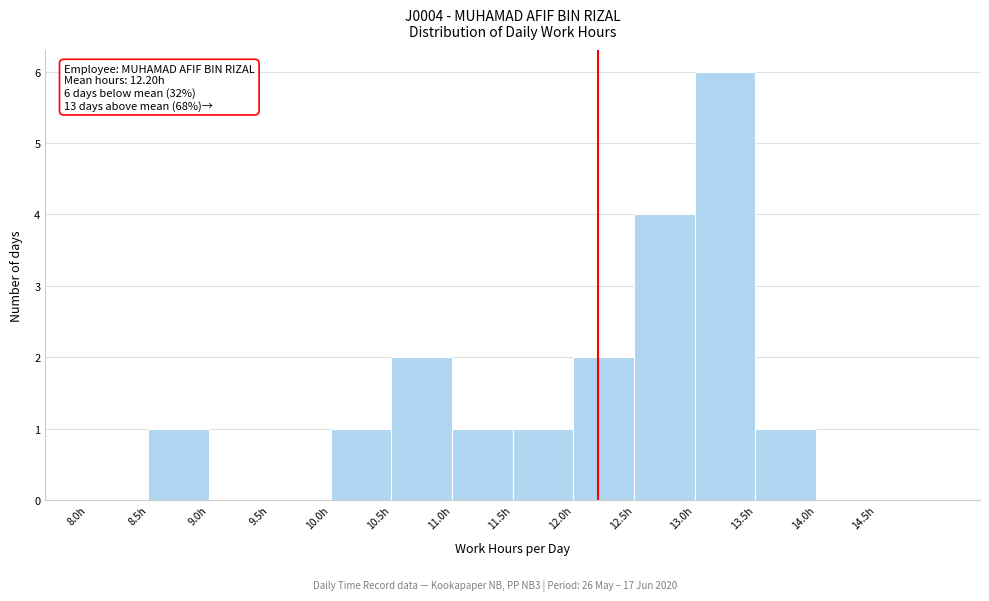

Which range on the x-axis has the tallest bar?

13.0 to 13.5